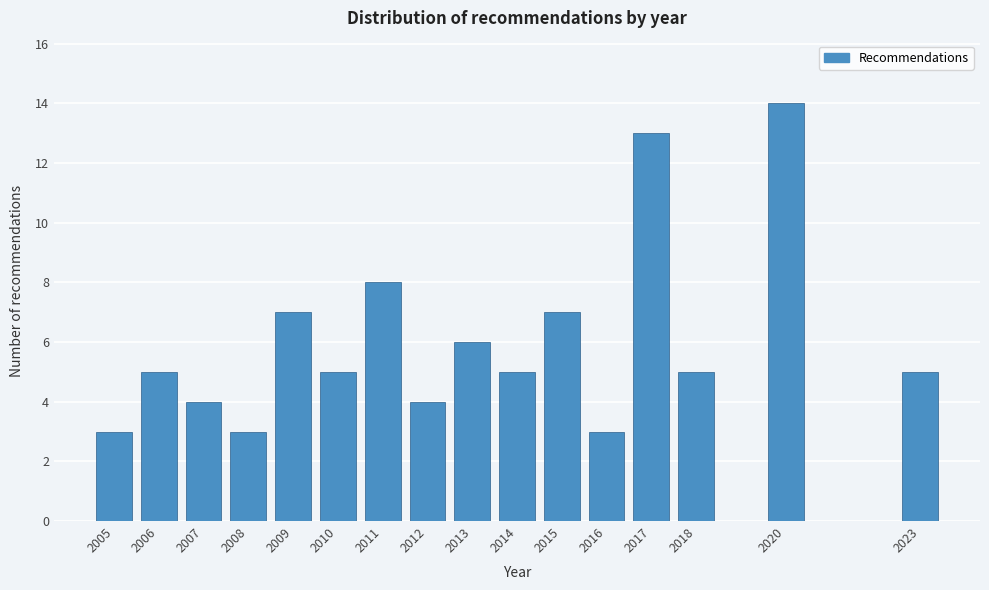

Reading left to right, list all the values displayed in this chart.

3	5	4	3	7	5	8	4	6	5	7	3	13	5	14	5